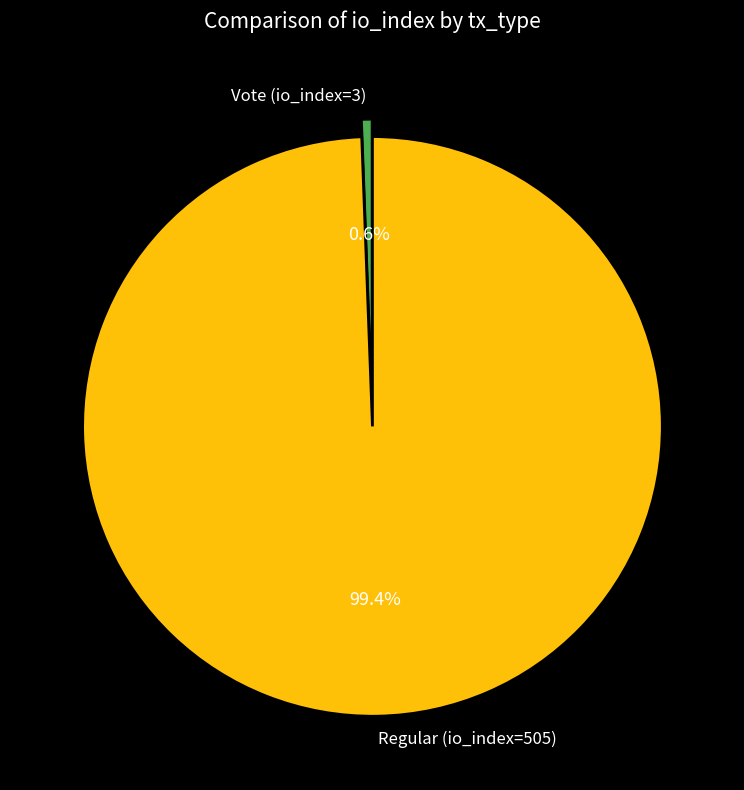

Approximately how many times larger is the value at Regular (io_index=505) compared to Vote (io_index=3)?

168.3